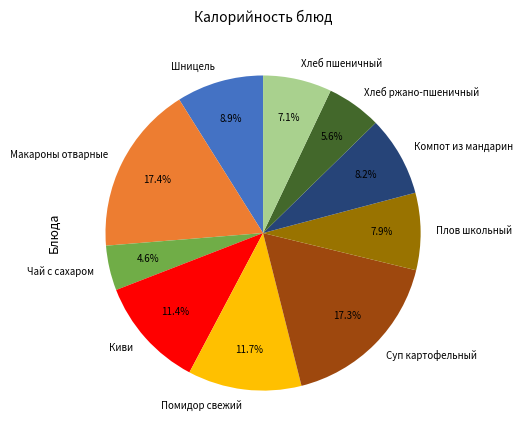

Is Плов школьный the majority of the pie?

No